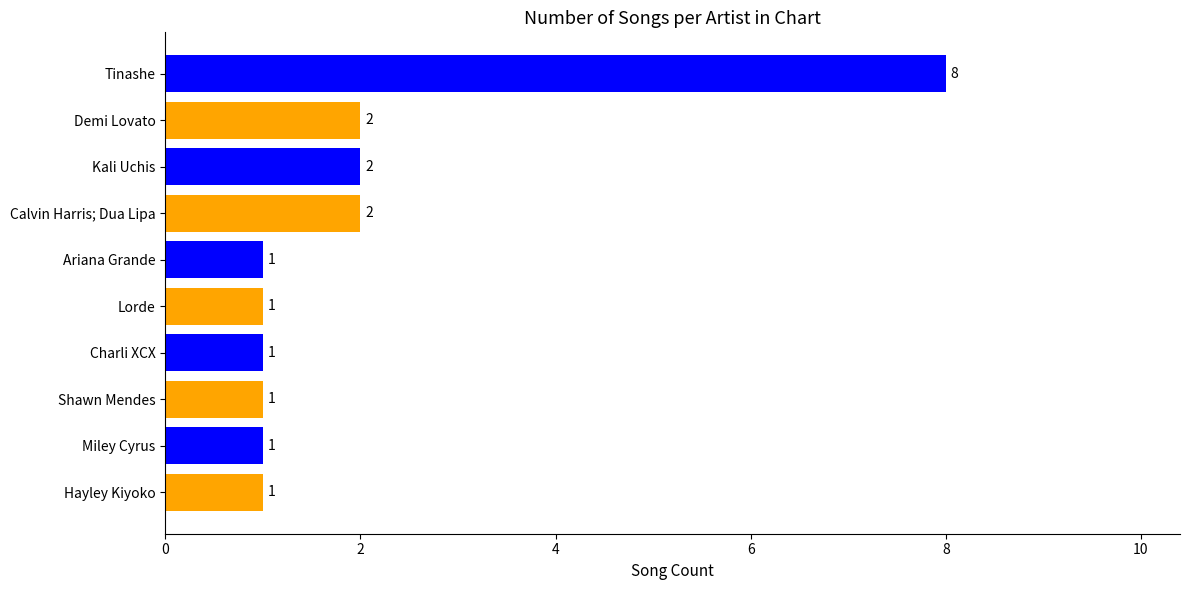

What is the label of the 2nd bar from the bottom?

Miley Cyrus